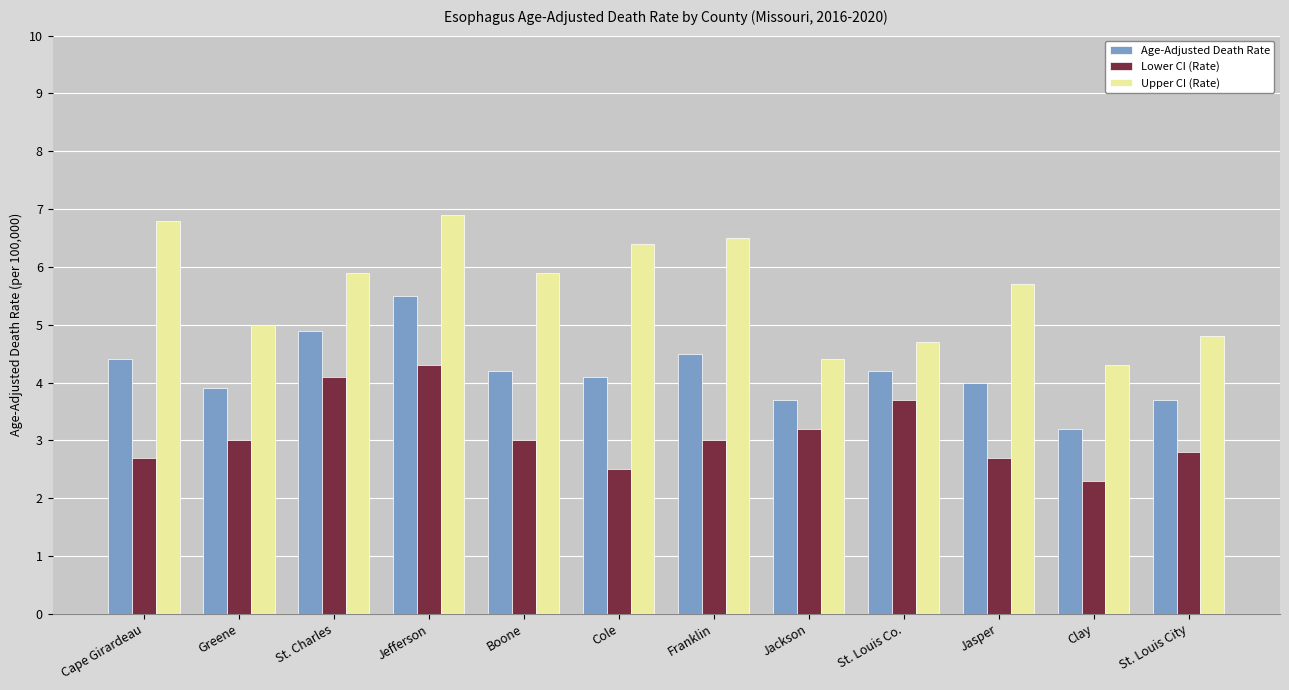

At which label is Age-Adjusted Death Rate closest to 4?

Jasper